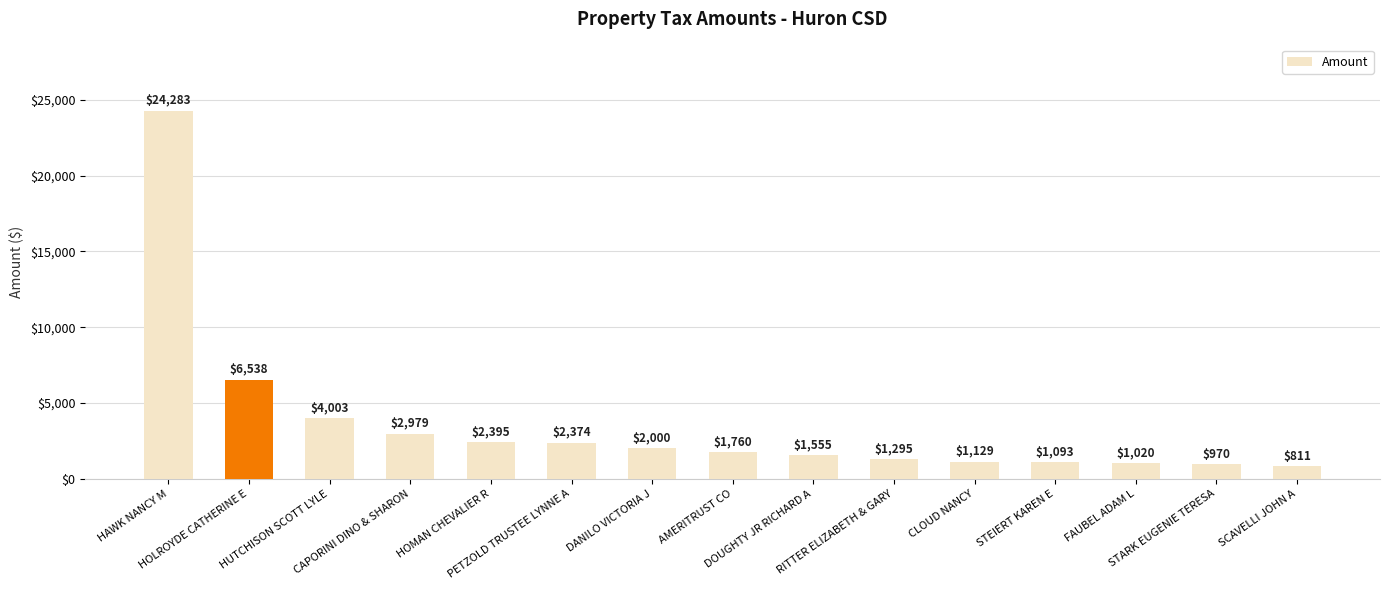

What is the value of the 10th bar from the left?

1295.2